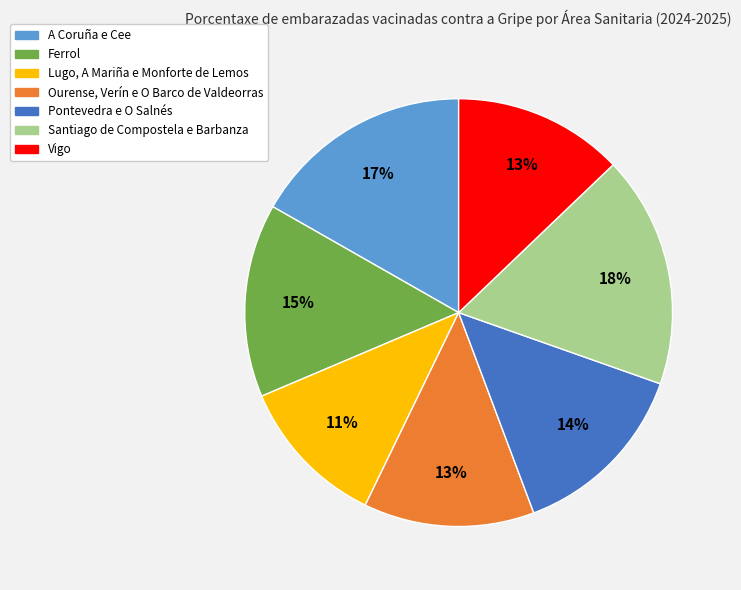

Is the sum of A Coruña e Cee and Ourense, Verín e O Barco de Valdeorras greater than half?

No